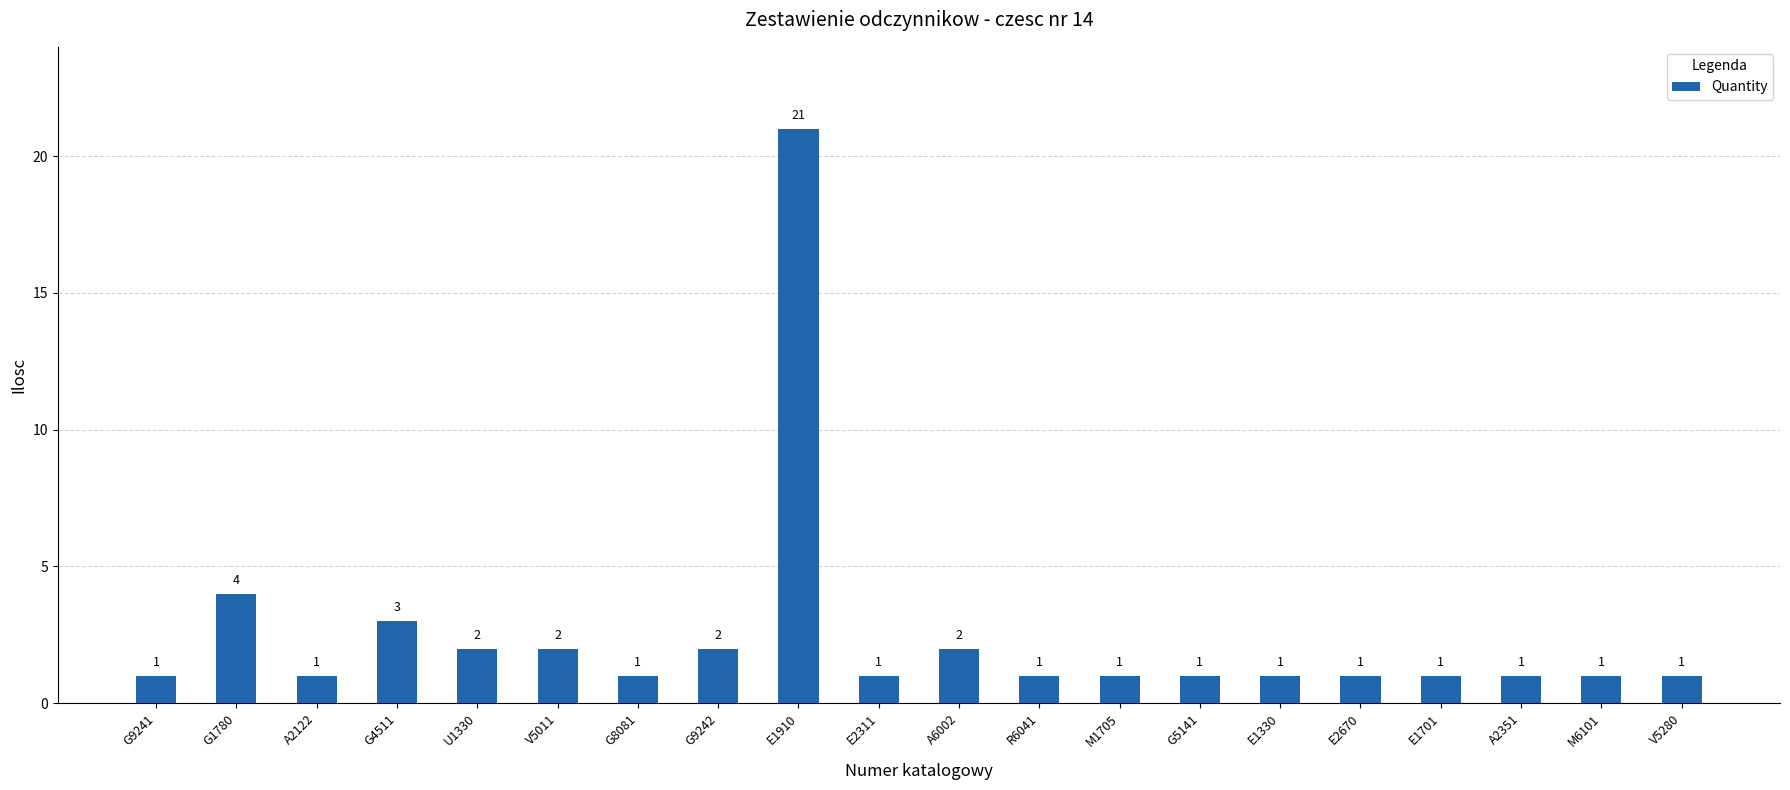

What position from the left is E1330?

15